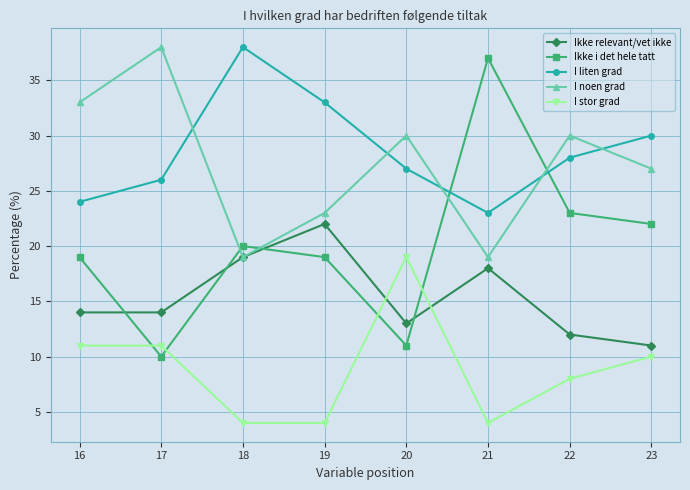

The value of Ikke relevant/vet ikke at 17 is 14. True or false?

True